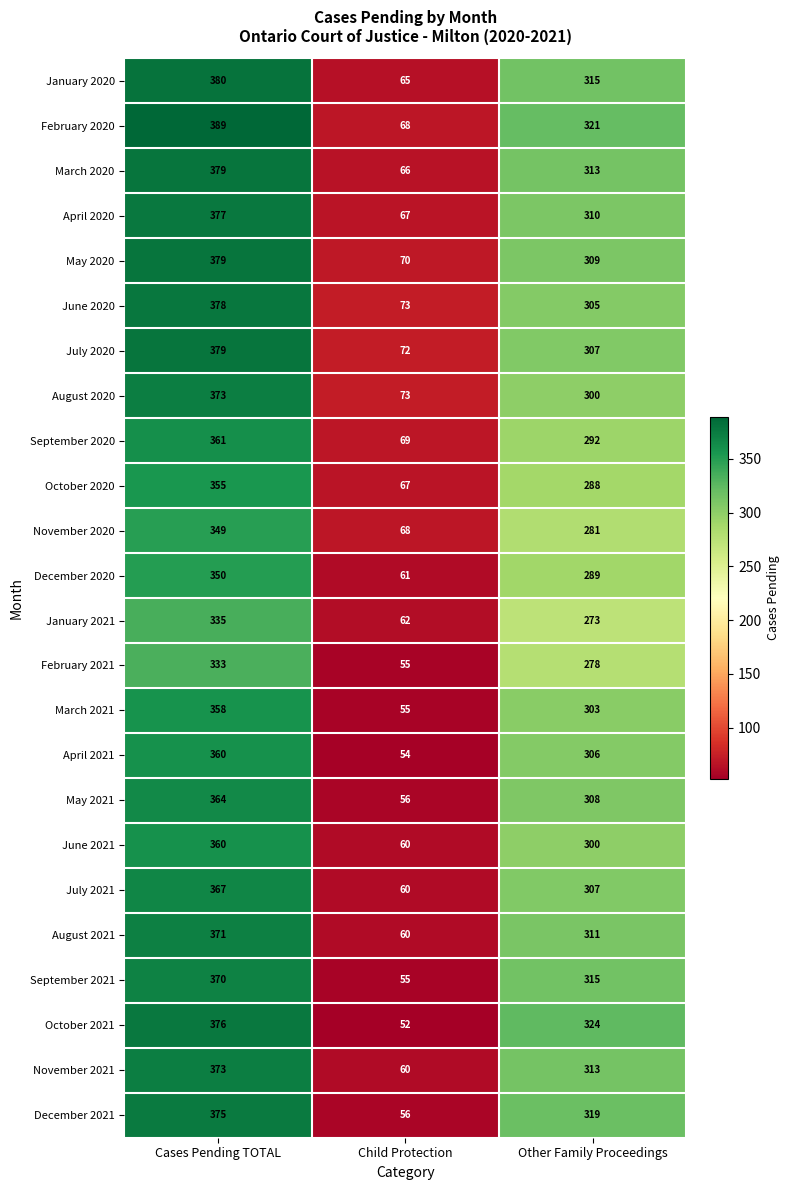

Where is October 2021 nearest to the value 214?

Other Family Proceedings